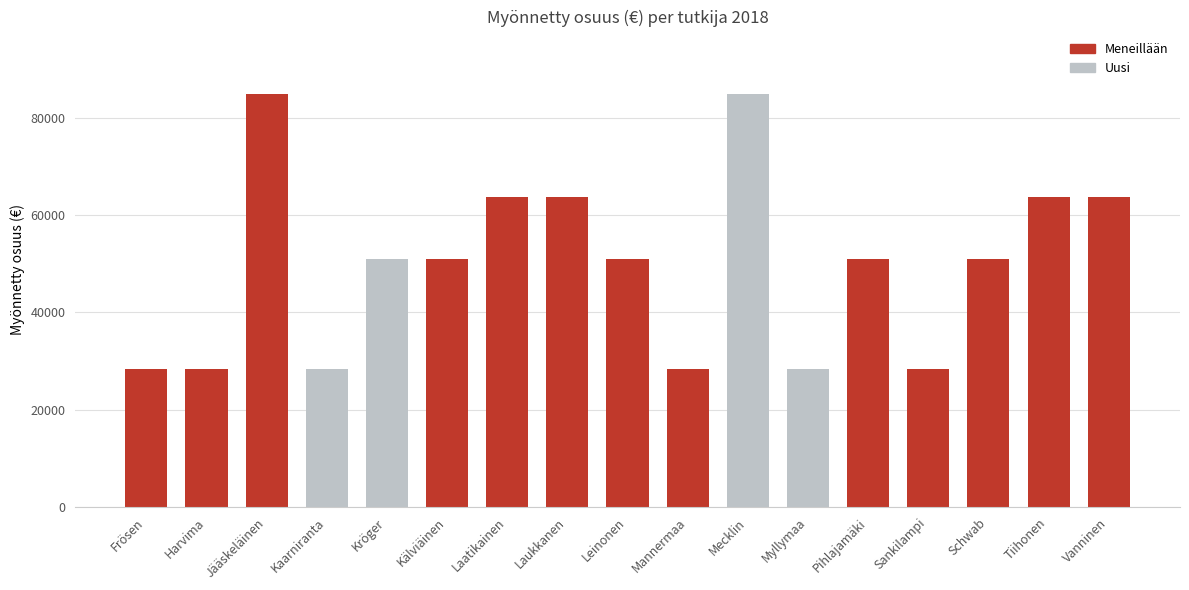

What is the label of the 16th bar from the right?

Harvima